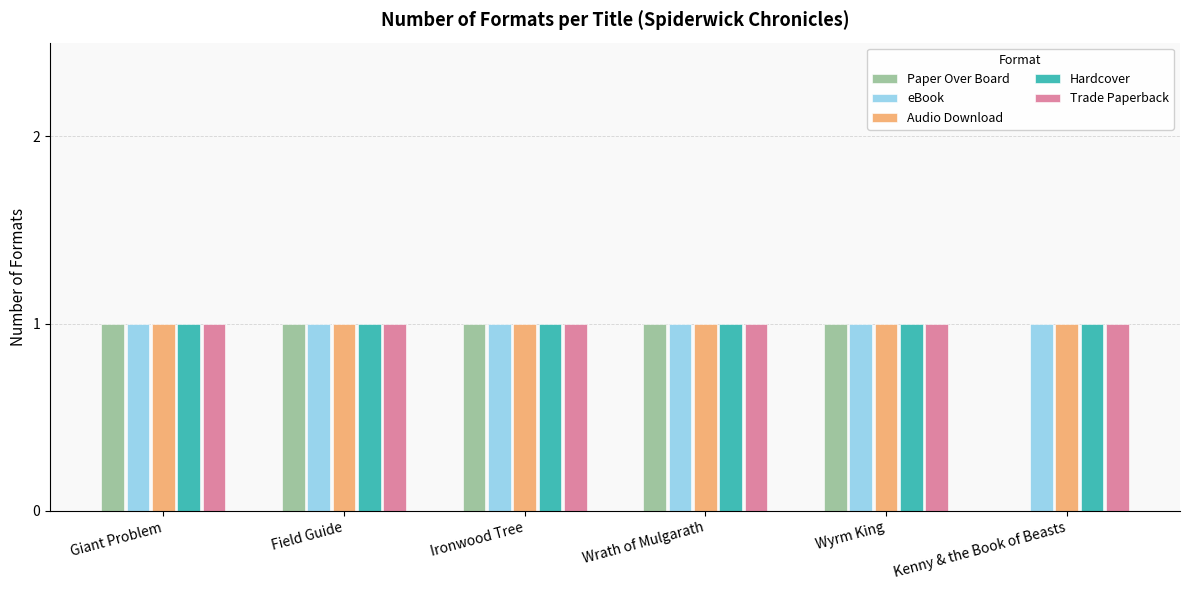

What are all the series names shown in the legend?

Paper Over Board, eBook, Audio Download, Hardcover, Trade Paperback